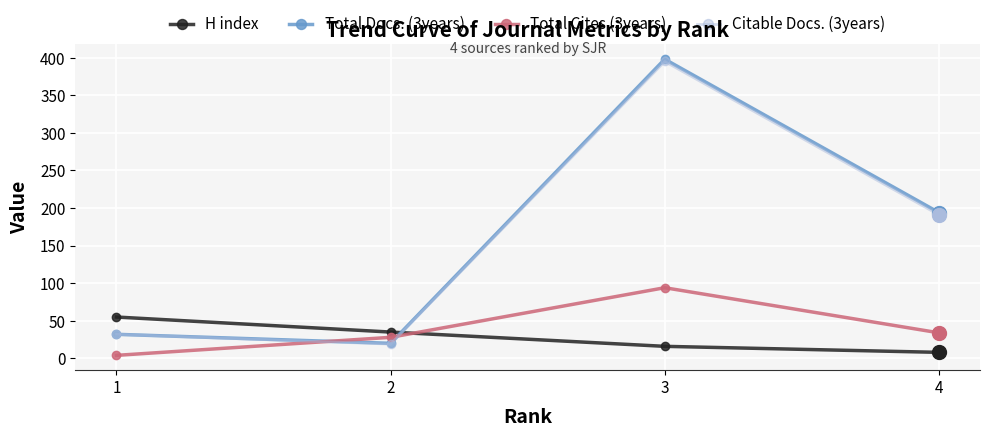

Between 2 and 3, which series saw the biggest shift?

Total Docs. (3years)